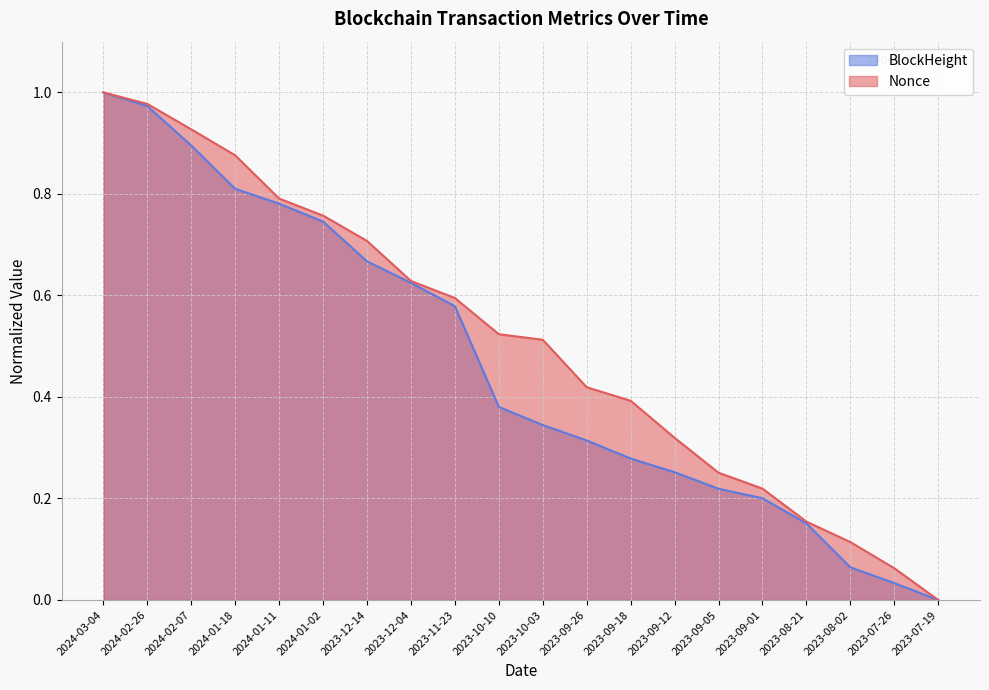

What is the difference between the maximum and minimum values in the Nonce series?

1.0